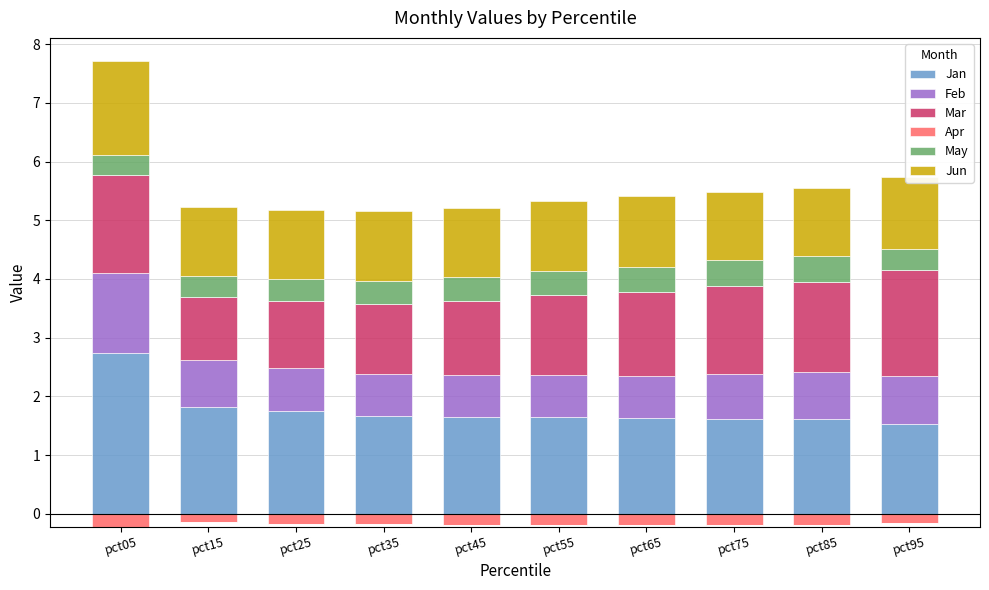

What is the minimum value for Mar?

1.1